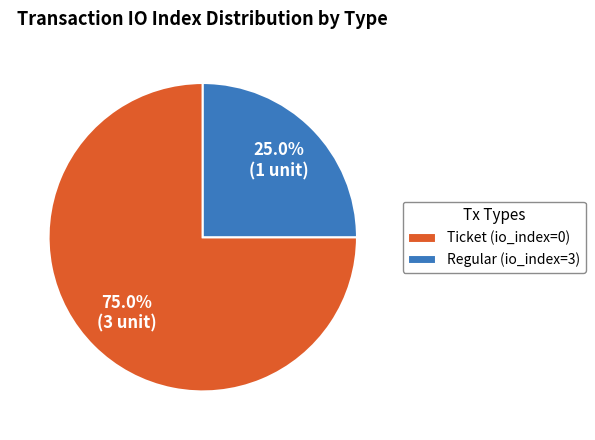

Does Regular (io_index=3) account for over 50% of the chart?

No